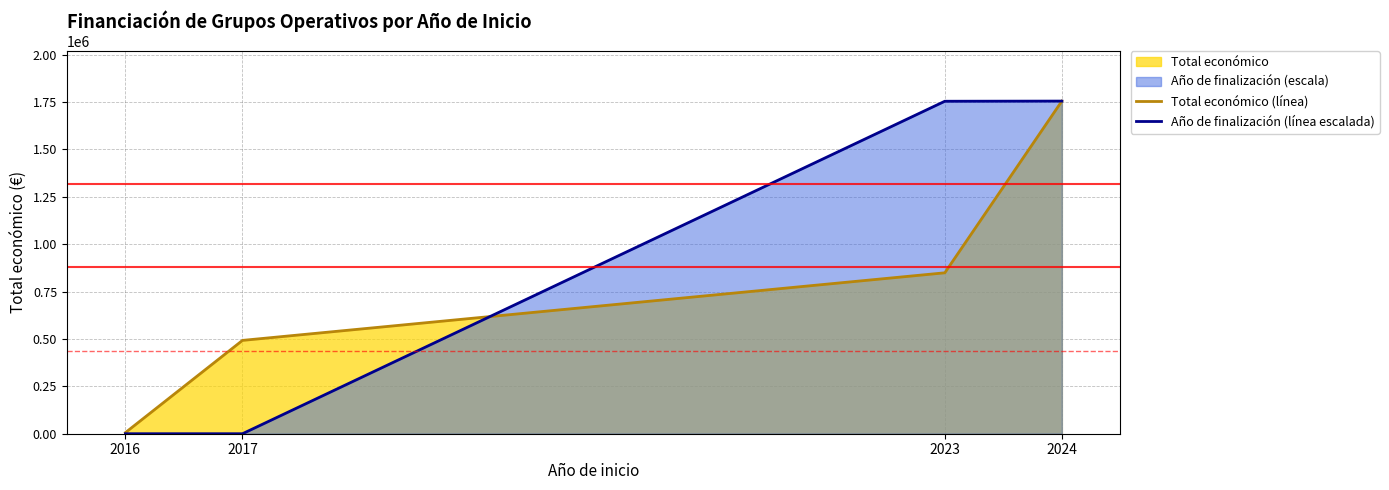

At how many categories does at least one series exceed 689859?

2